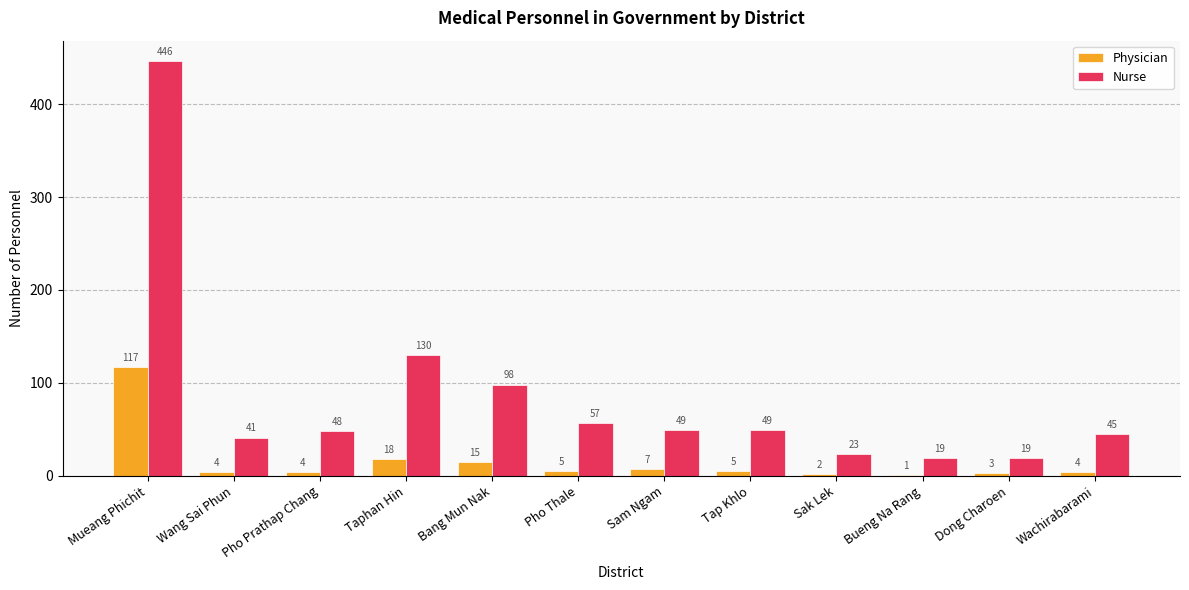

Read the Nurse value at Taphan Hin, to the nearest 50.

150